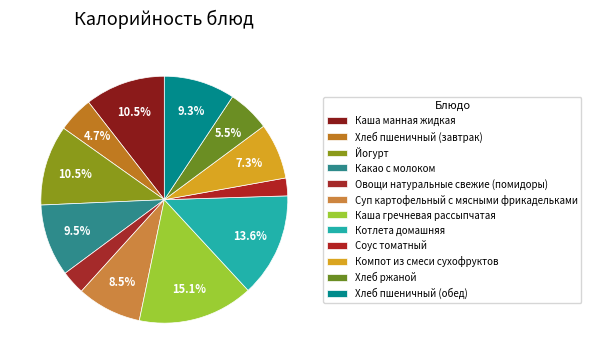

To the nearest percent, what portion does Суп картофельный с мясными фрикадельками represent?

8%